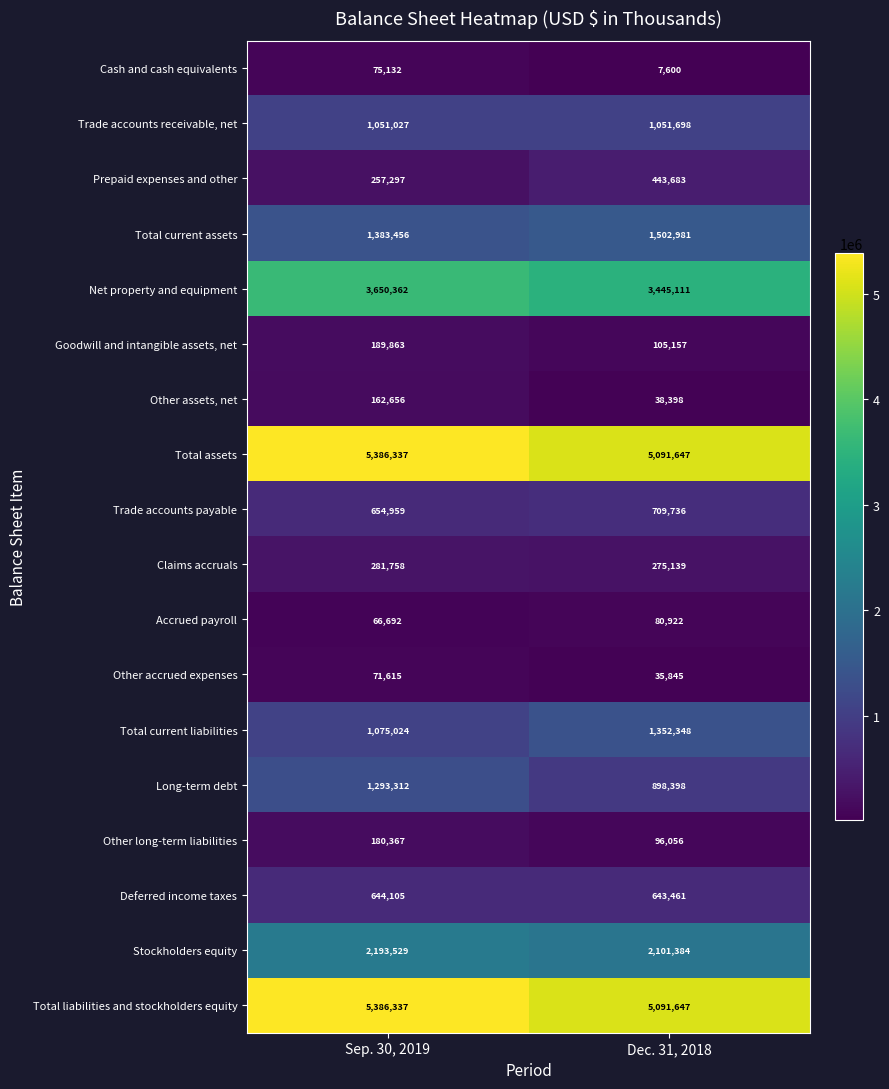

What is the approximate value of Net property and equipment at Sep. 30, 2019?

3650362